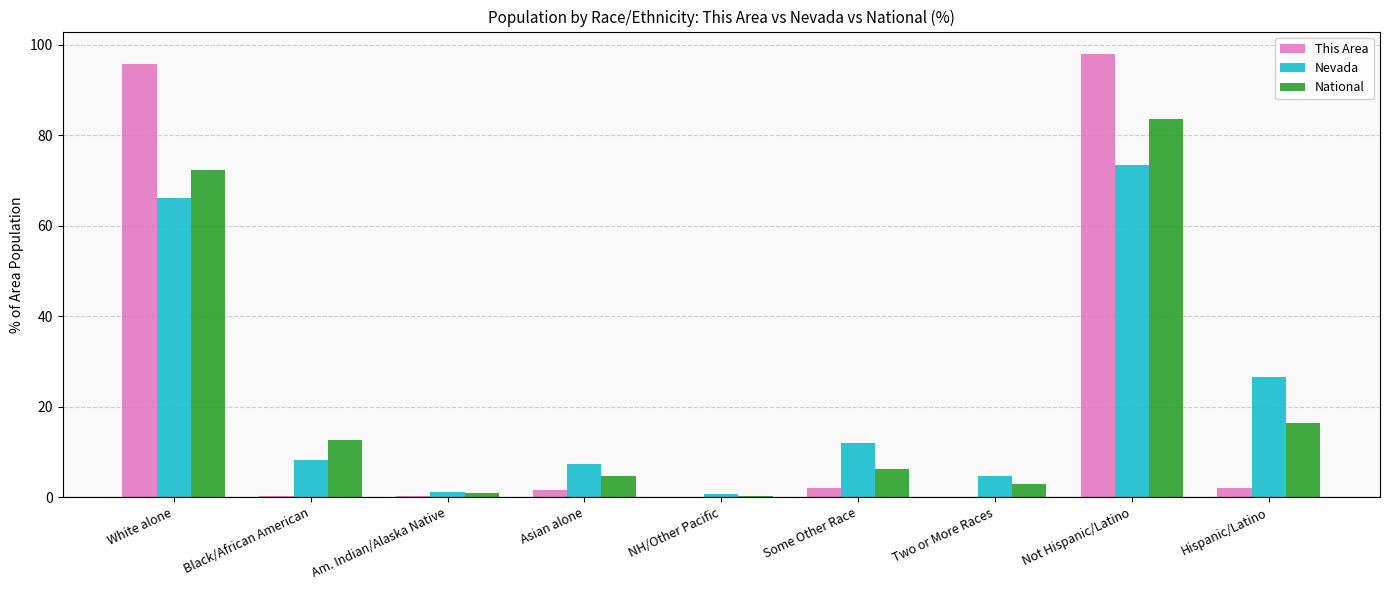

What is the sum of all Nevada values?

200.0